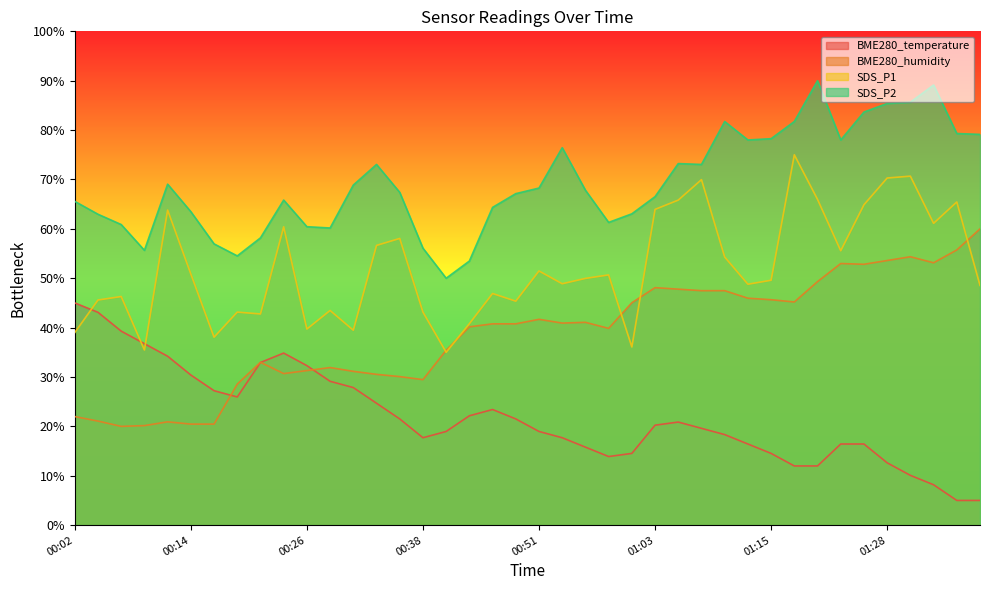

Where do BME280_temperature and SDS_P1 first cross each other?

00:02 and 00:04